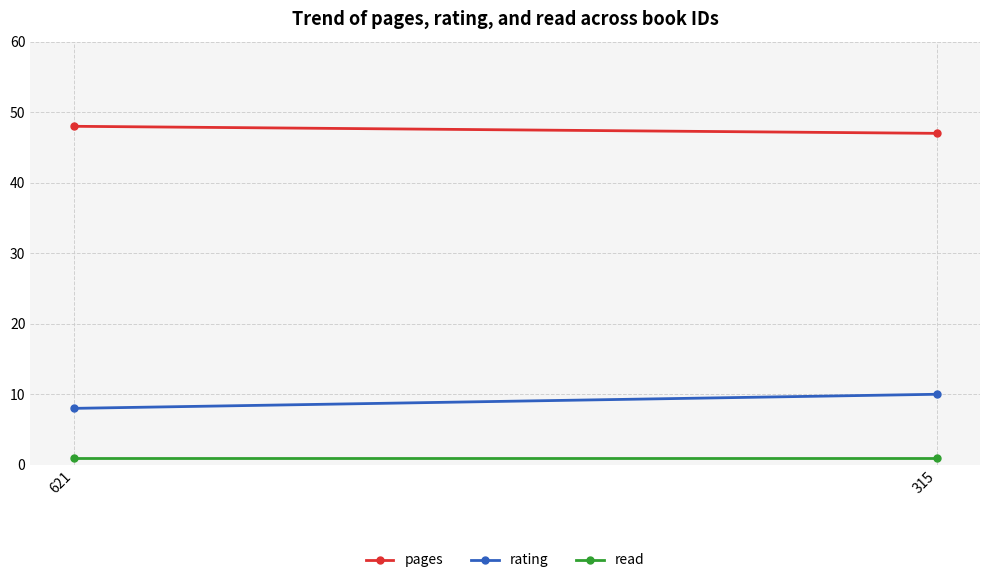

Is it true that rating equals 10 at 315?

True